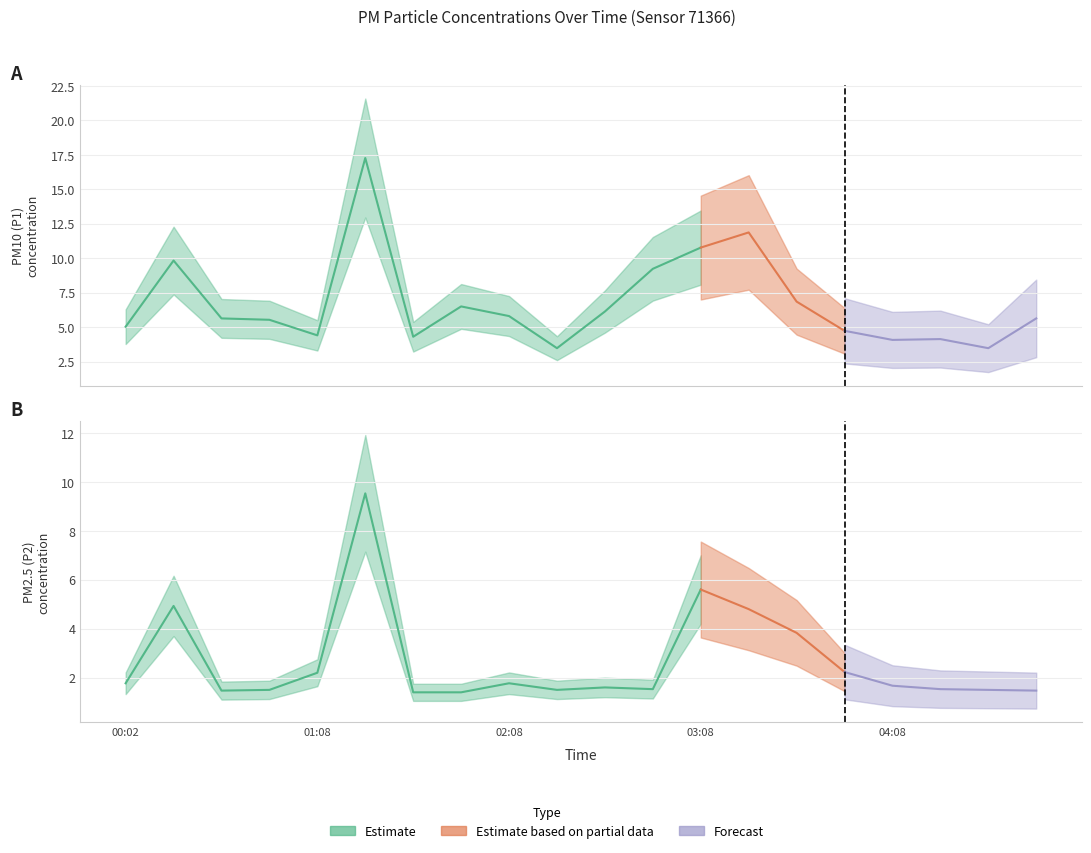

Reading left to right, list all the values displayed in this chart.

P1: 5.0	9.8	5.6	5.5	4.4	17.3	4.3	6.5	5.8	3.5	6.1	9.2	10.8	11.9	6.8	4.7	4.1	4.1	3.5	5.6
P2: 1.8	4.9	1.5	1.5	2.2	9.5	1.4	1.4	1.8	1.5	1.6	1.5	5.6	4.8	3.8	2.2	1.7	1.5	1.5	1.5